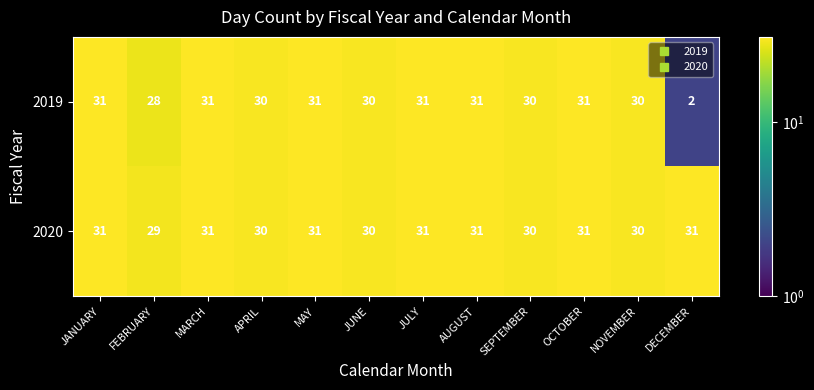

What is the difference between the maximum and minimum values in the 2019 series?

29